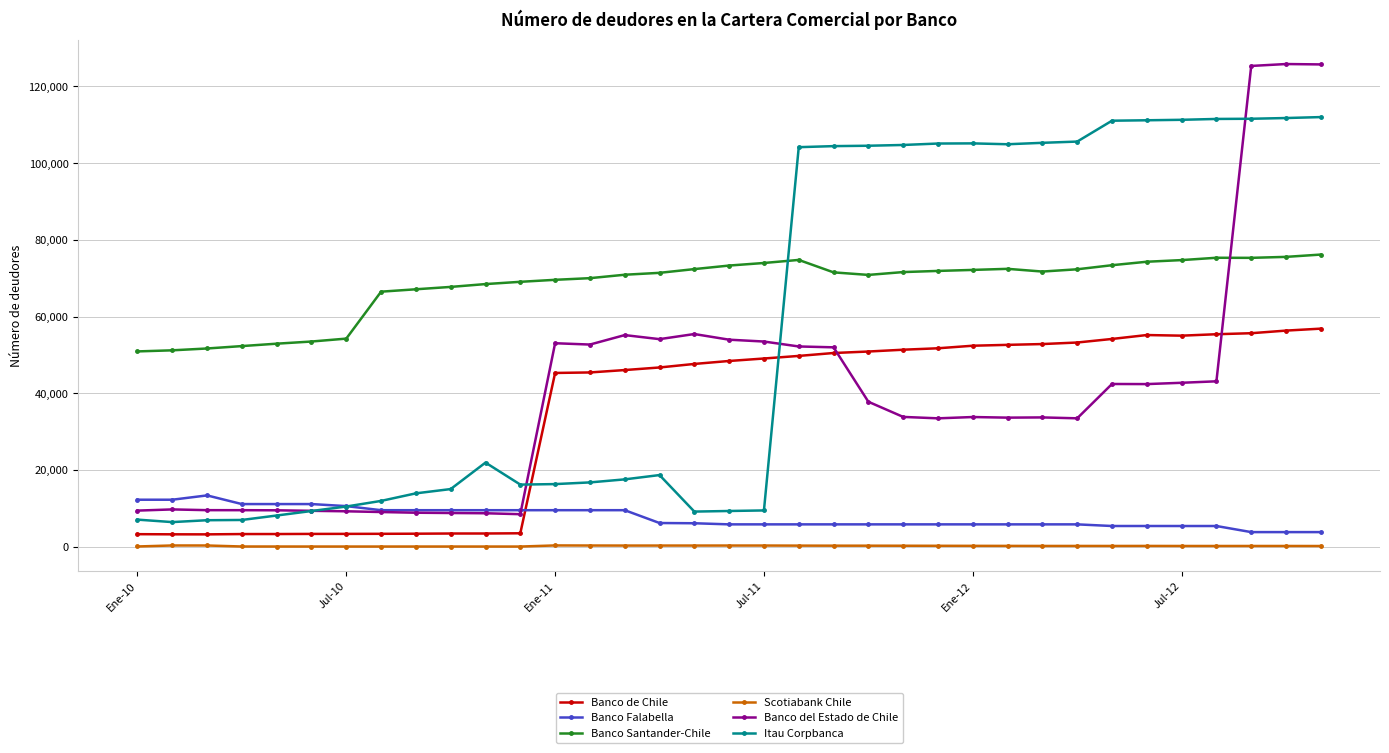

Which series has the largest range (max minus min)?

Banco del Estado de Chile